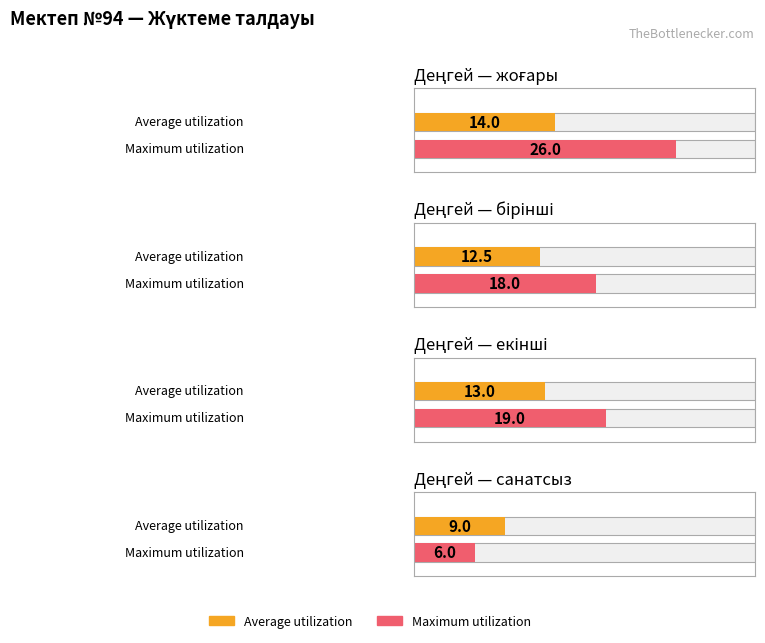

Which series has the largest range (max minus min)?

Maximum utilization